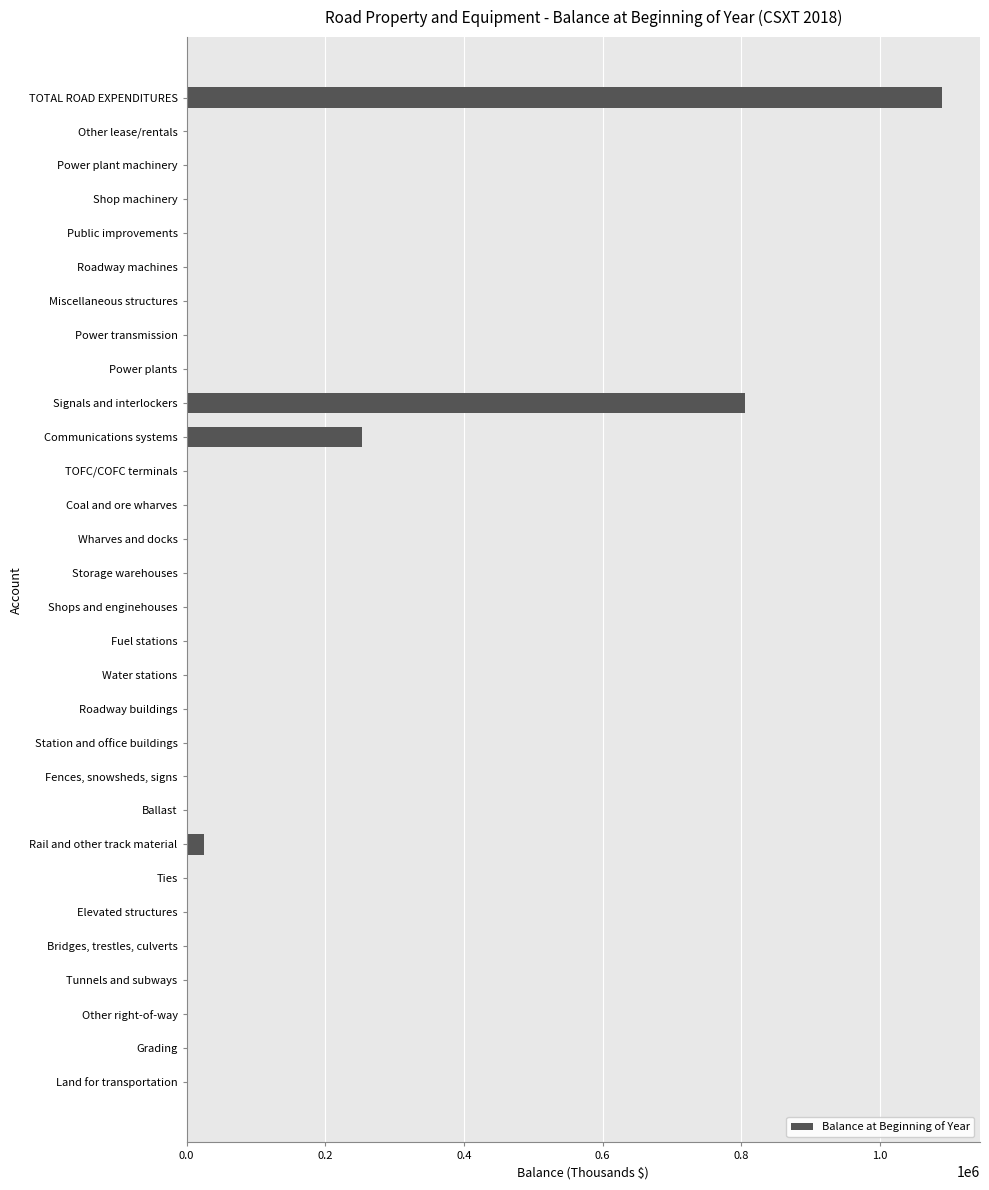

What is the change in value from Roadway buildings to TOTAL ROAD EXPENDITURES?

+1089908